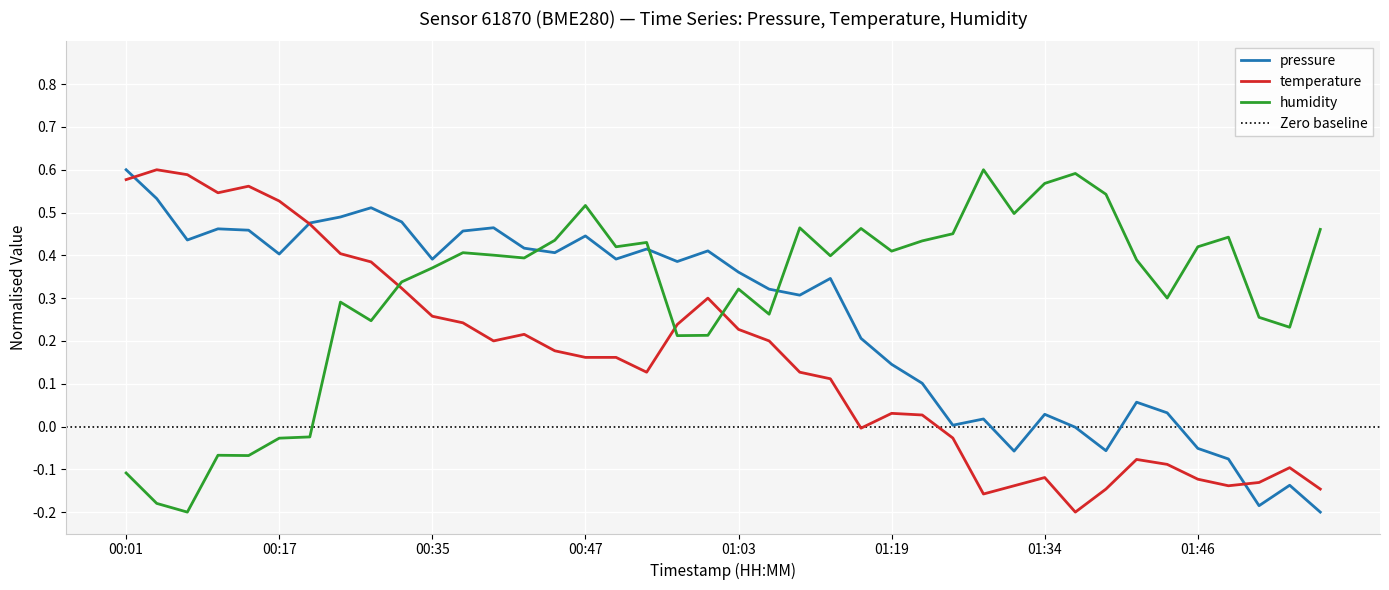

What is the label of the 36th point from the right?

00:14